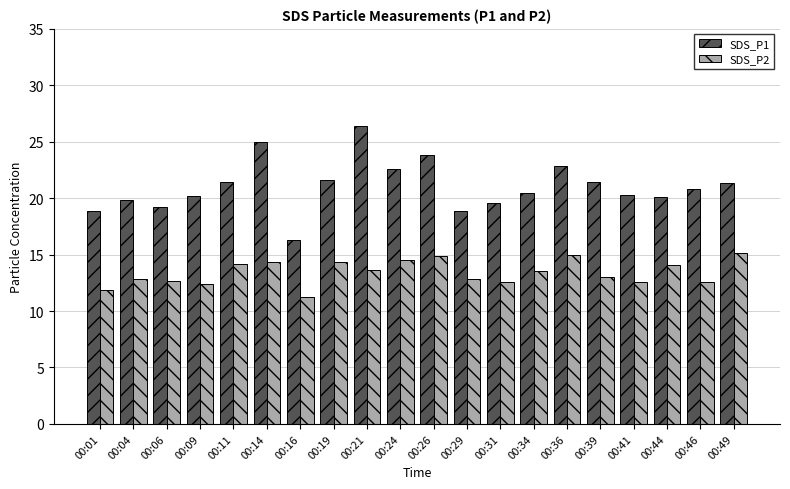

Rank the series by their average value, from lowest to highest.

SDS_P2, SDS_P1